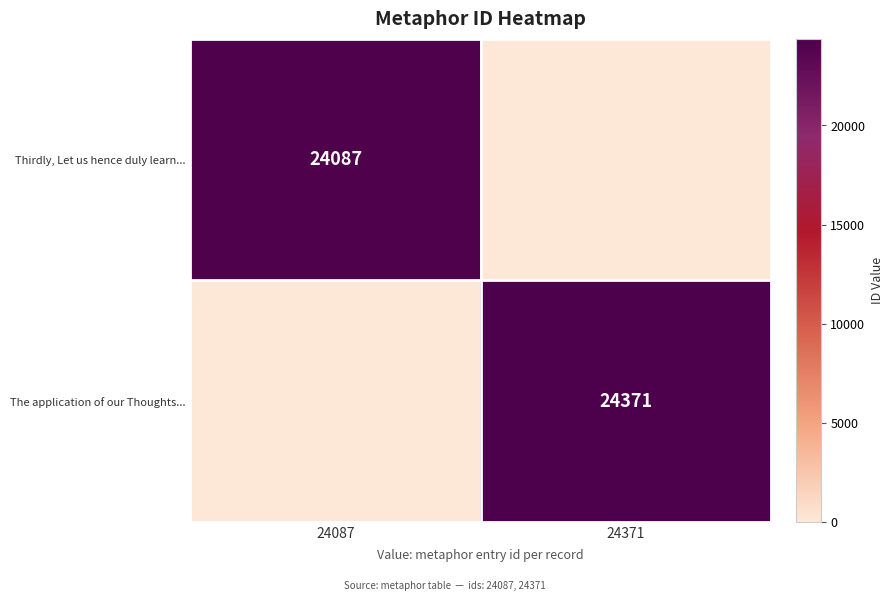

True or false: The application of our Thoughts... has a value of 33233 at 24371.

False